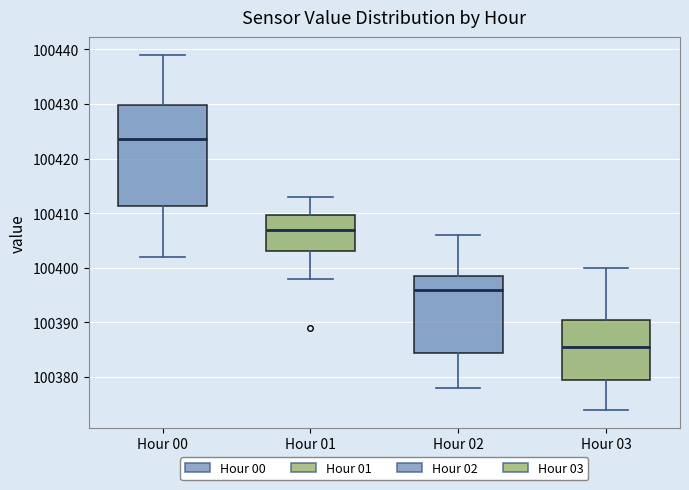

Reading left to right, transcribe this box plot: for each box, give where its median line is, the range the box spans, and where its two whiskers end, as read against the y-axis. The values are not printed on the chart, so give them approximately, as read against the axis.

Hour 00: median 100424, box 100411 to 100430, whiskers 100402 to 100439
Hour 01: median 100407, box 100403 to 100410, whiskers 100398 to 100413
Hour 02: median 100396, box 100385 to 100399, whiskers 100378 to 100406
Hour 03: median 100386, box 100380 to 100391, whiskers 100374 to 100400